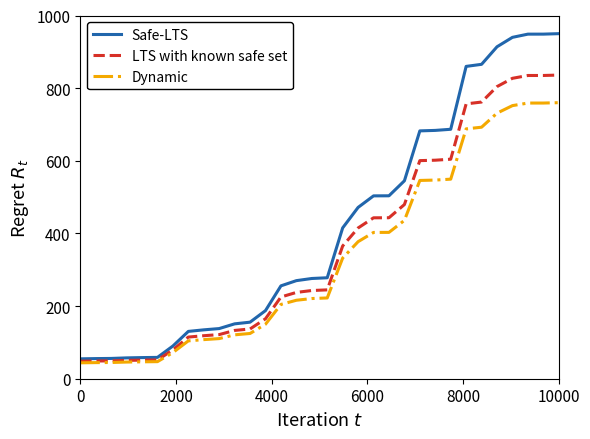

How many lines are shown in the chart?

3